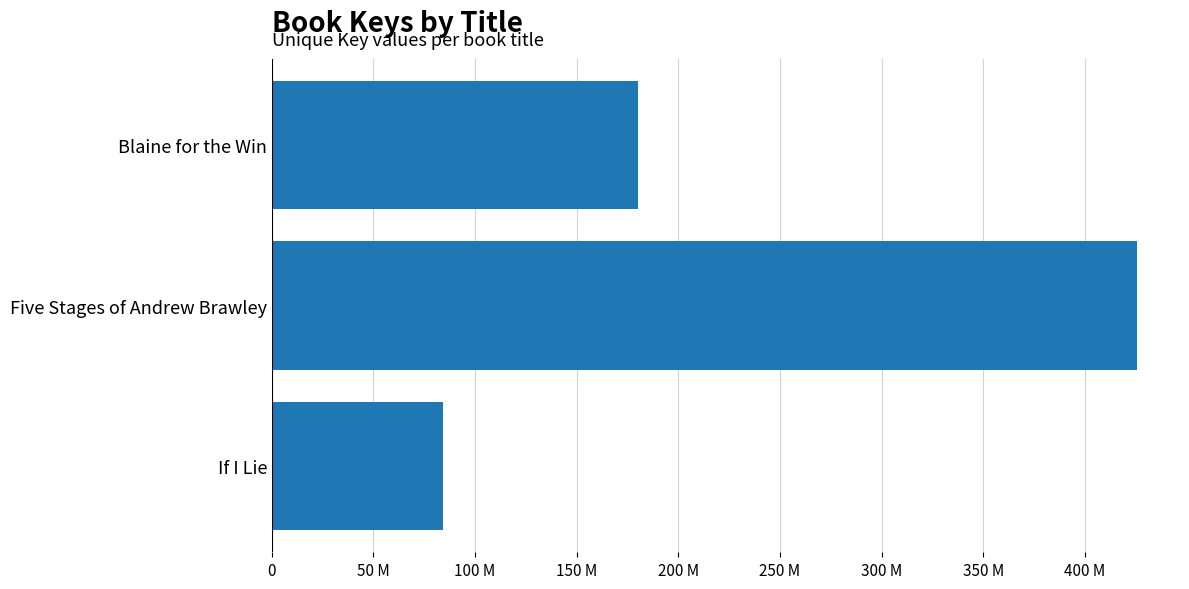

Rank the categories by value from lowest to highest.

If I Lie, Blaine for the Win, Five Stages of Andrew Brawley